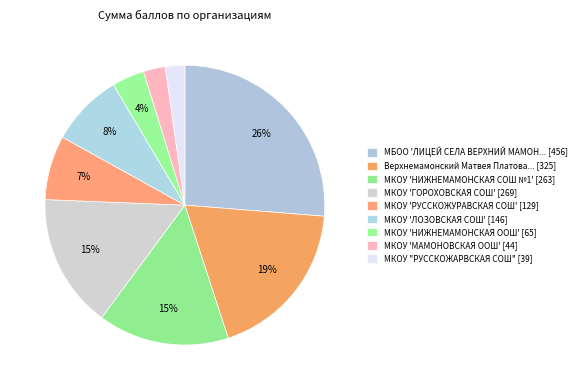

How many slices are in this pie chart?

9